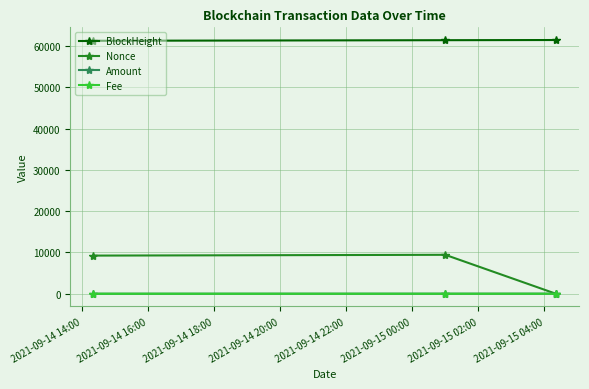

Which series has the widest spread of values?

Nonce